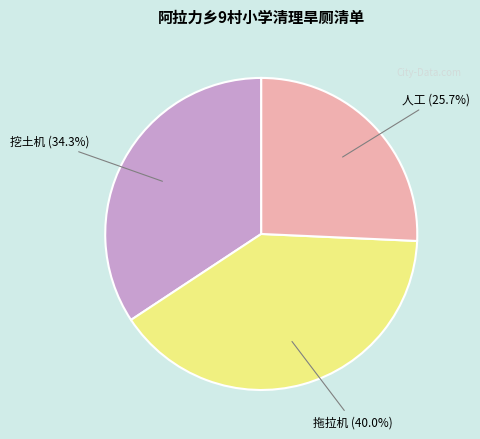

Does any single category account for the majority?

No